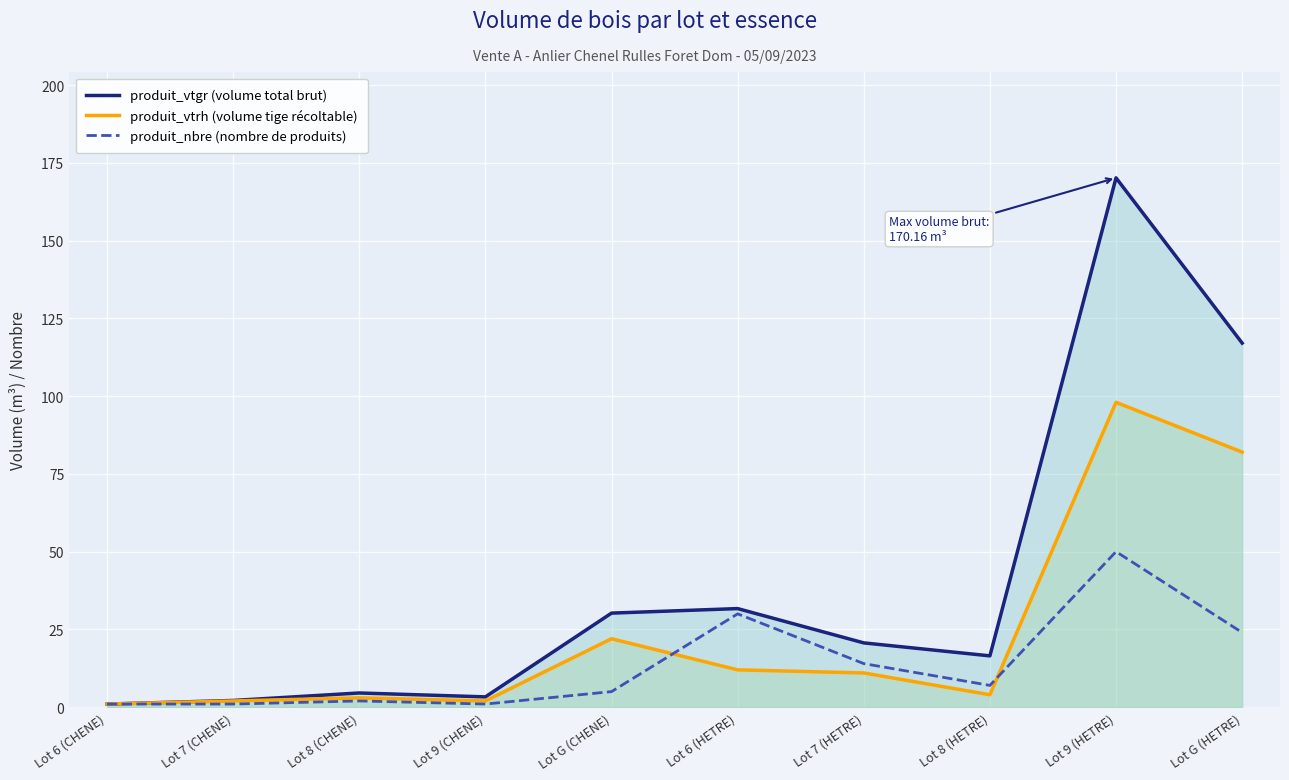

Which series changed the most between Lot 8 (CHENE) and Lot G (CHENE)?

produit_vtgr (volume total brut)